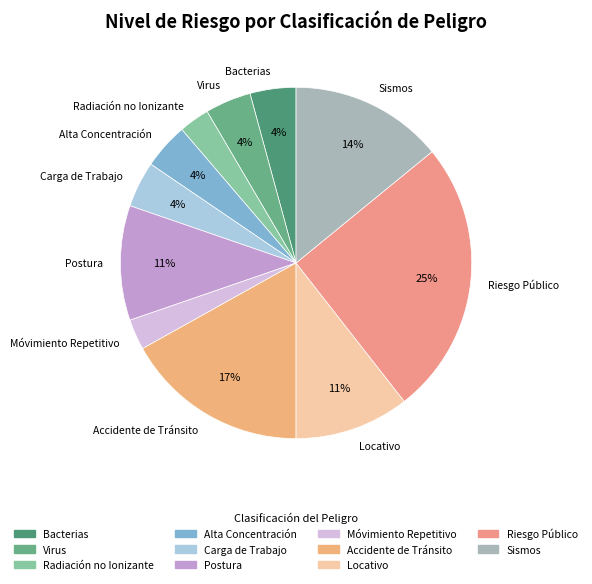

Which category has the biggest portion of the pie?

Riesgo Público